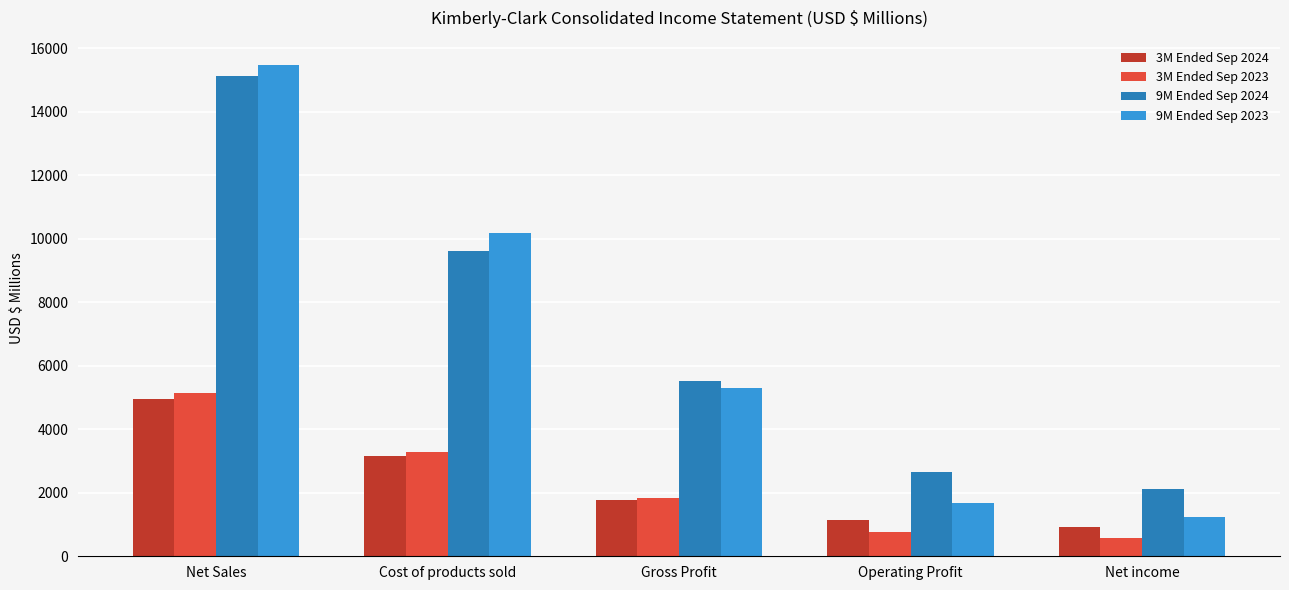

Reading right to left, extract all data points from this chart.

3M Ended Sep 2024: Net income=915	Operating Profit=1154	Gross Profit=1784	Cost of products sold=3168	Net Sales=4952
3M Ended Sep 2023: Net income=591	Operating Profit=774	Gross Profit=1838	Cost of products sold=3294	Net Sales=5132
9M Ended Sep 2024: Net income=2126	Operating Profit=2662	Gross Profit=5505	Cost of products sold=9625	Net Sales=15130
9M Ended Sep 2023: Net income=1252	Operating Profit=1674	Gross Profit=5295	Cost of products sold=10166	Net Sales=15461